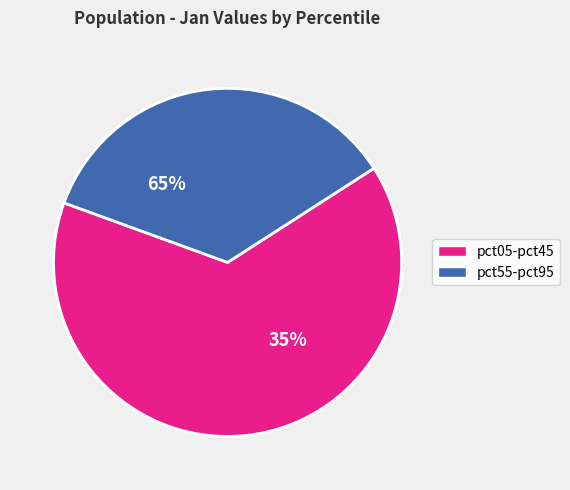

The pct45 slice represents 22% of the pie. True or false?

False